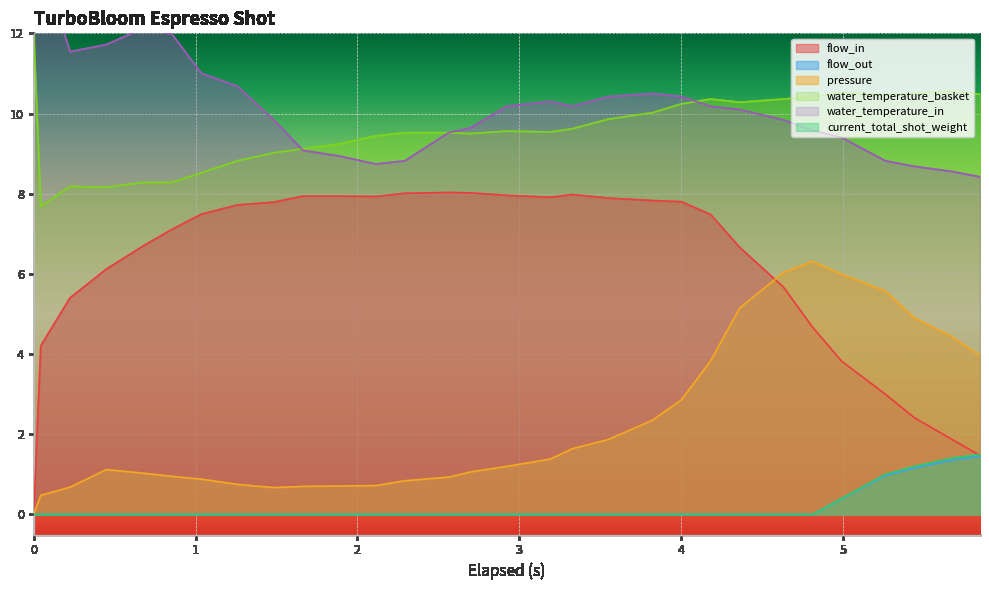

At how many categories does at least one series exceed 0?

30